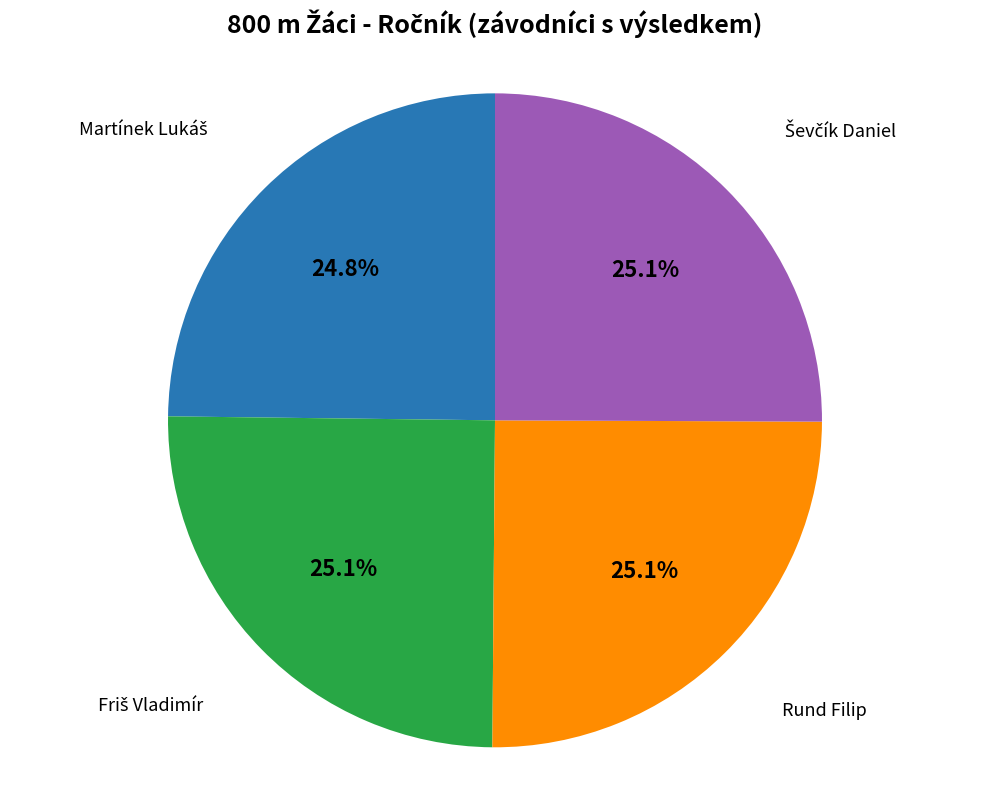

Is there any slice that represents more than half of the pie?

No